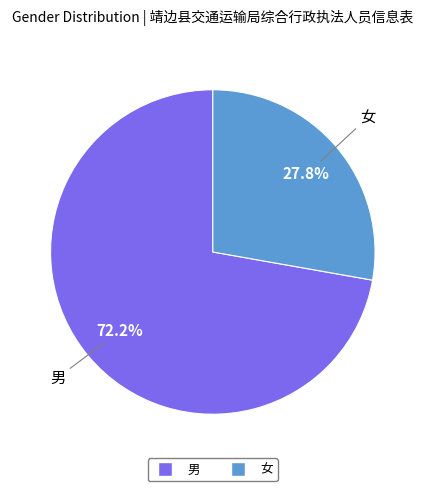

Which slice represents more than half of the pie?

男